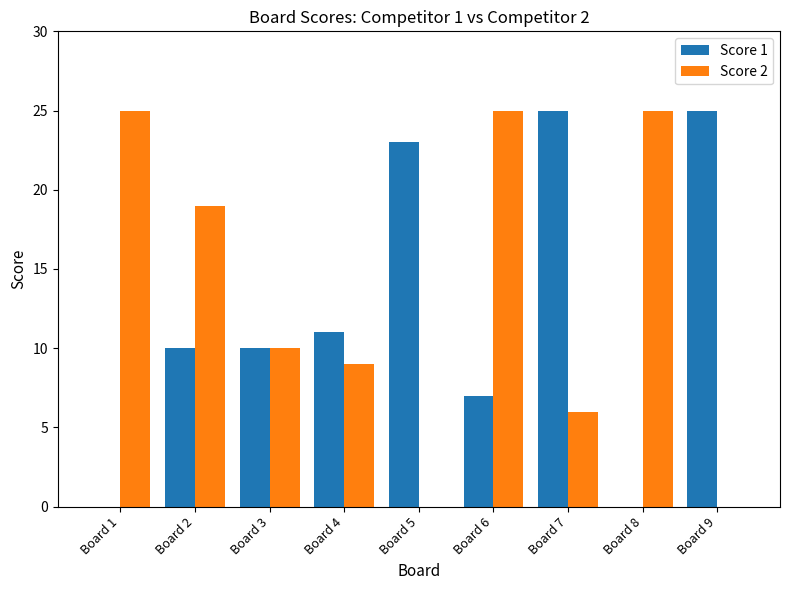

Count the number of data series in this chart.

2